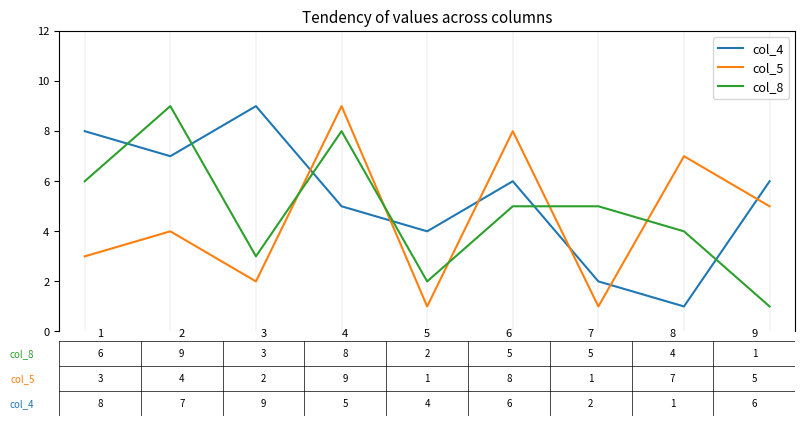

After their last crossing, which series has the higher values: col_8 or col_5?

col_5